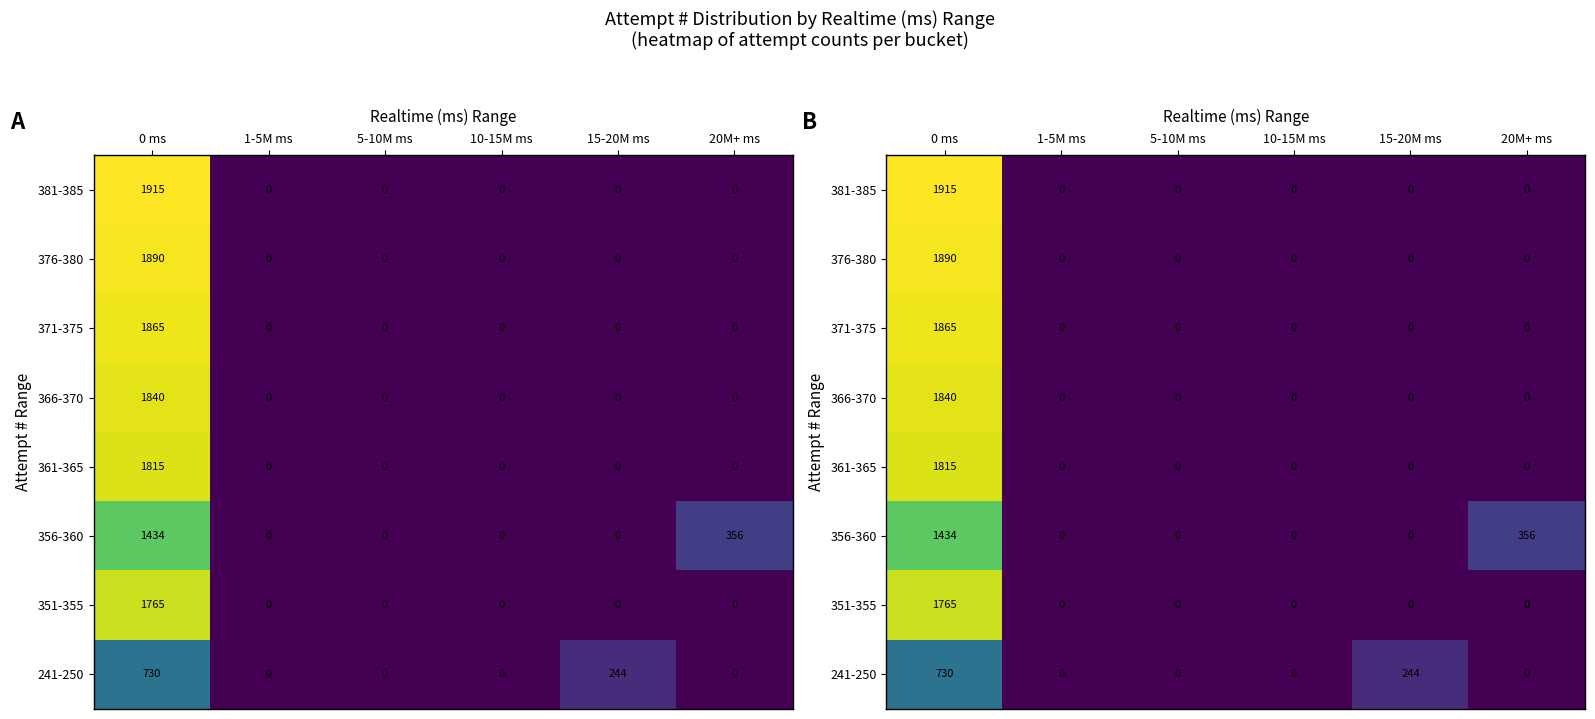

Which series changed the most between 0 ms and 10-15M ms?

381-385